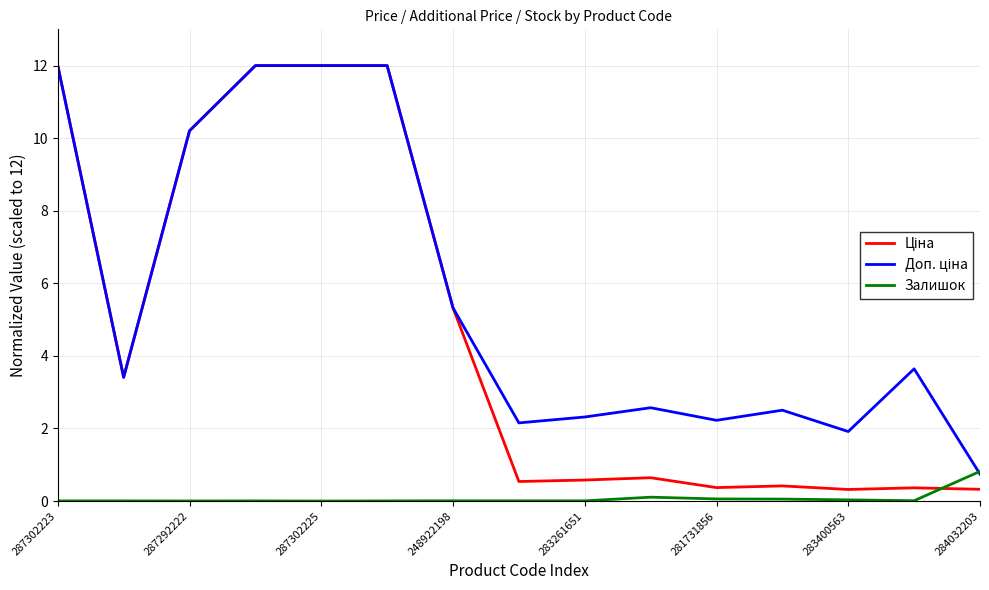

What is the maximum value for Залишок?

0.8